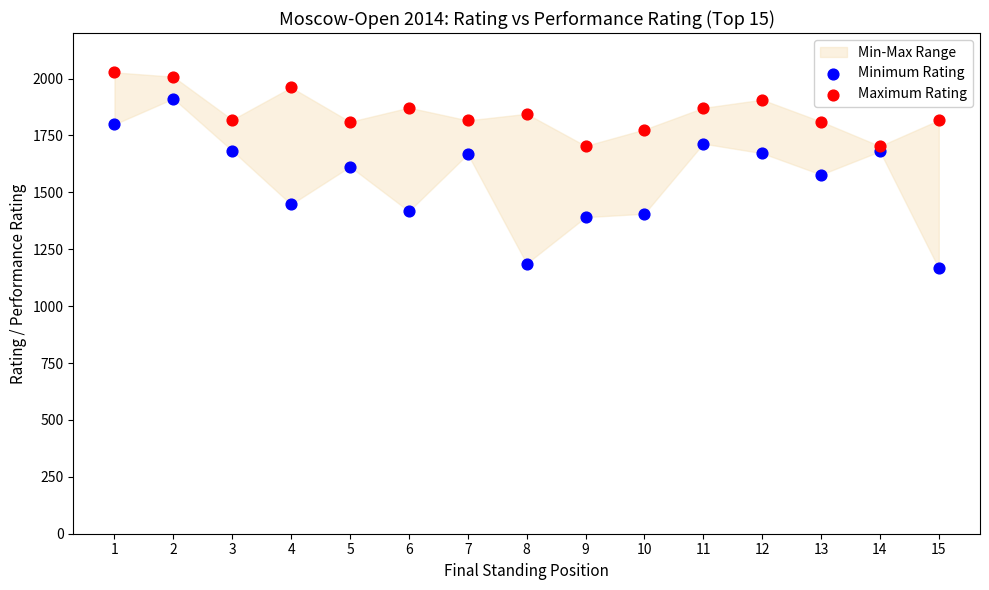

In the Minimum Rating series, what Y value is closest to 1539?

1578